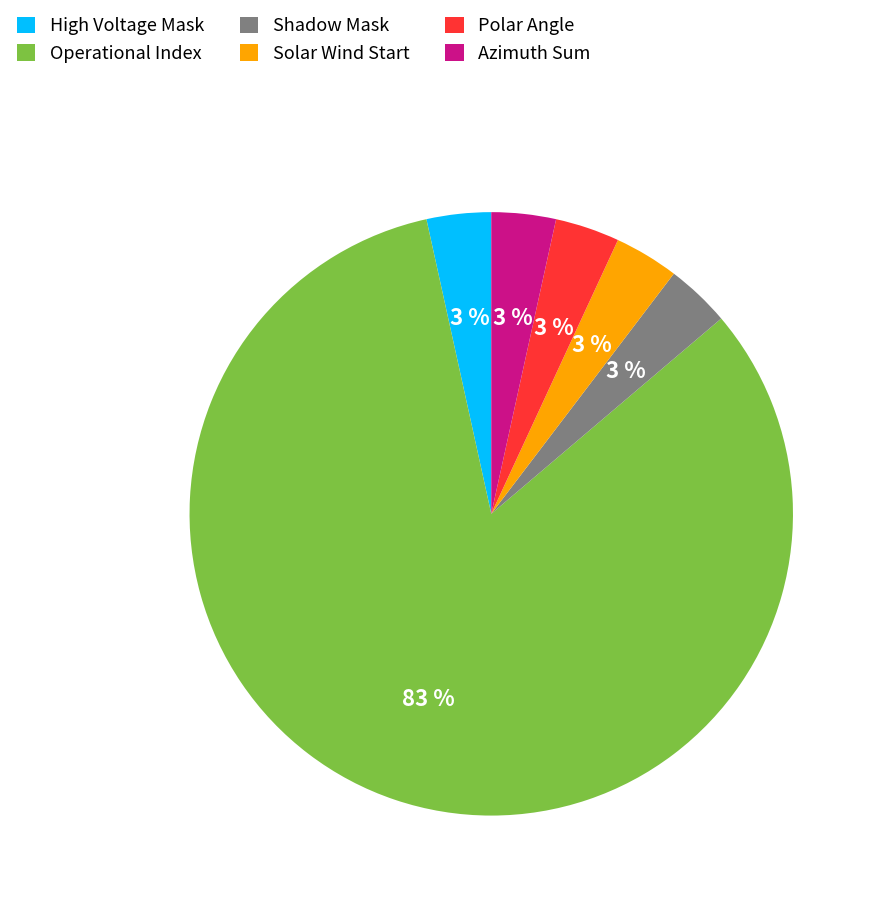

Which category has the biggest portion of the pie?

Operational Index